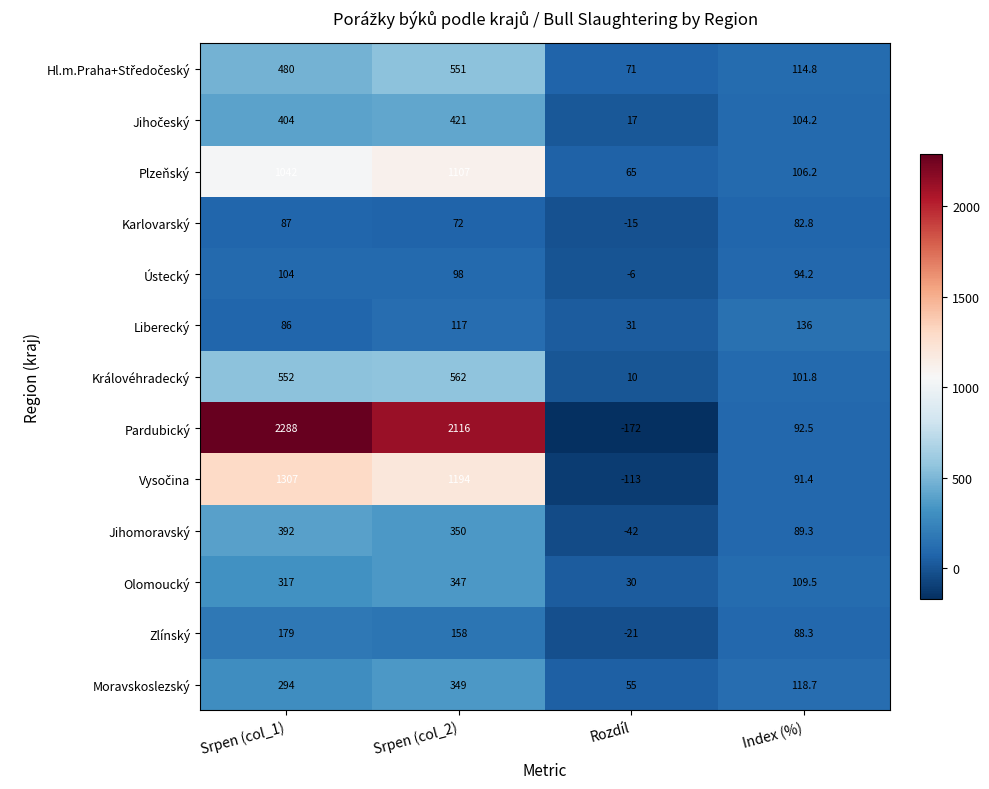

Which series has the largest total across all categories?

Pardubický